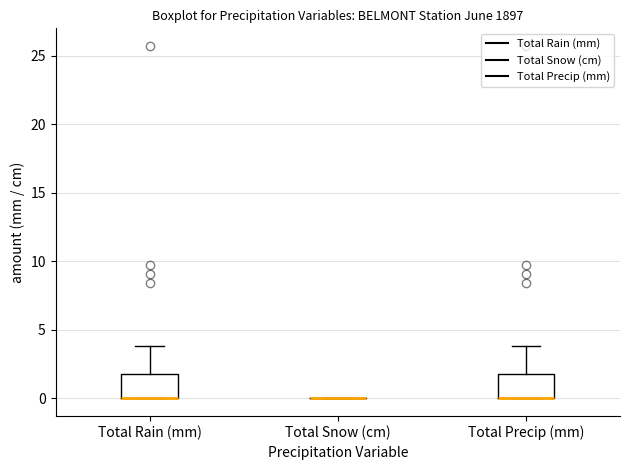

Reading left to right, read every box against the y-axis: the position of its median line, the range the box covers, and the ends of its whiskers. The values are not printed on the chart, so give them approximately, as read against the axis.

Total Rain (mm): median 0 (drawn on the box's lower edge), box 0 to 2, whiskers 0 to 4
Total Snow (cm): box collapsed to a line at 0, whiskers 0 to 0
Total Precip (mm): median 0 (drawn on the box's lower edge), box 0 to 2, whiskers 0 to 4